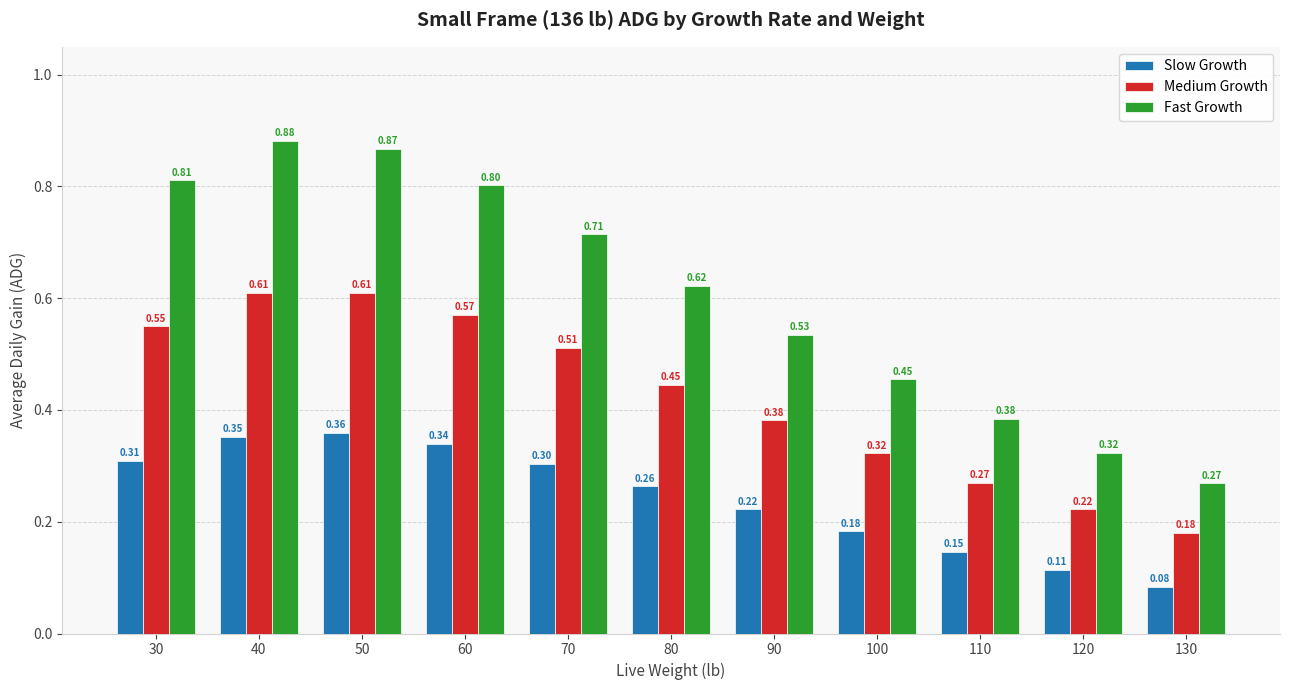

True or false: Slow Growth has a value of 0.3 at 30.

True